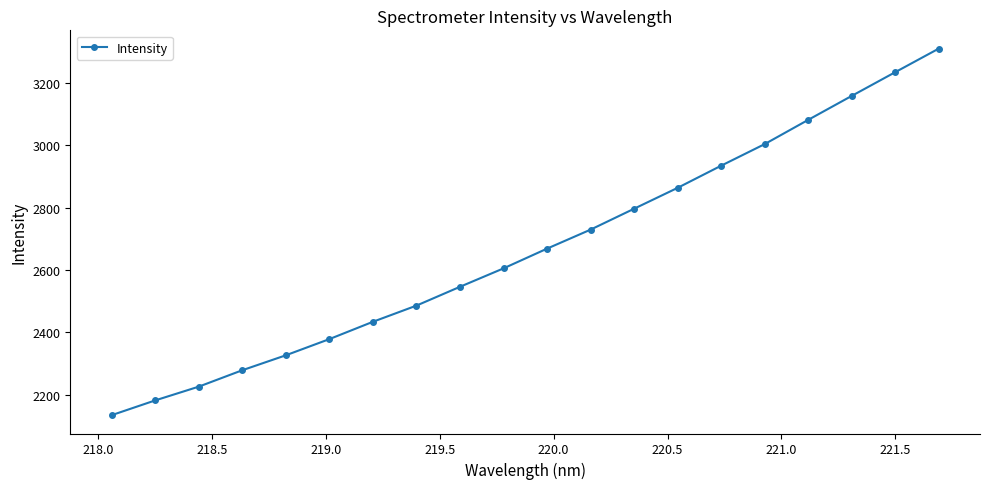

What is the difference between the maximum and minimum values?

1176.1